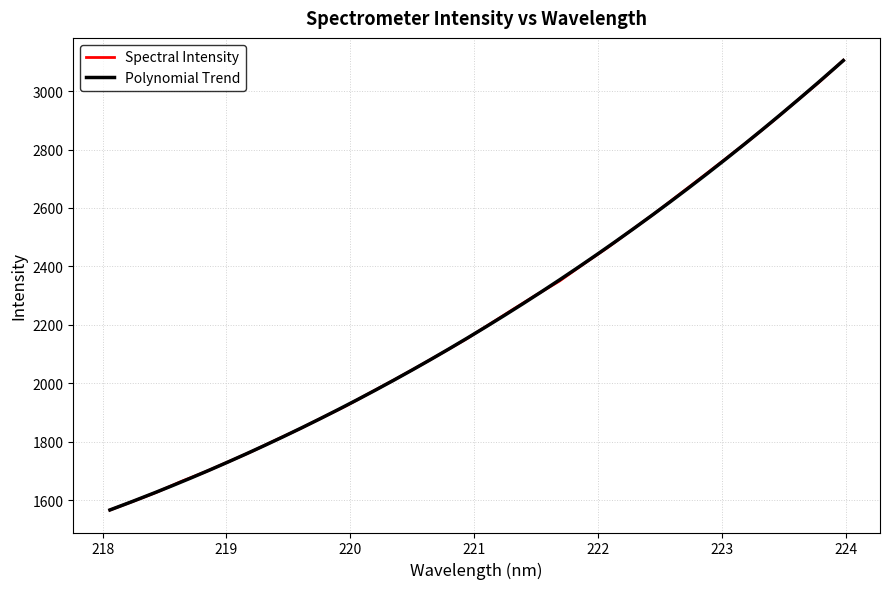

What is the minimum value shown in the chart?

1566.7